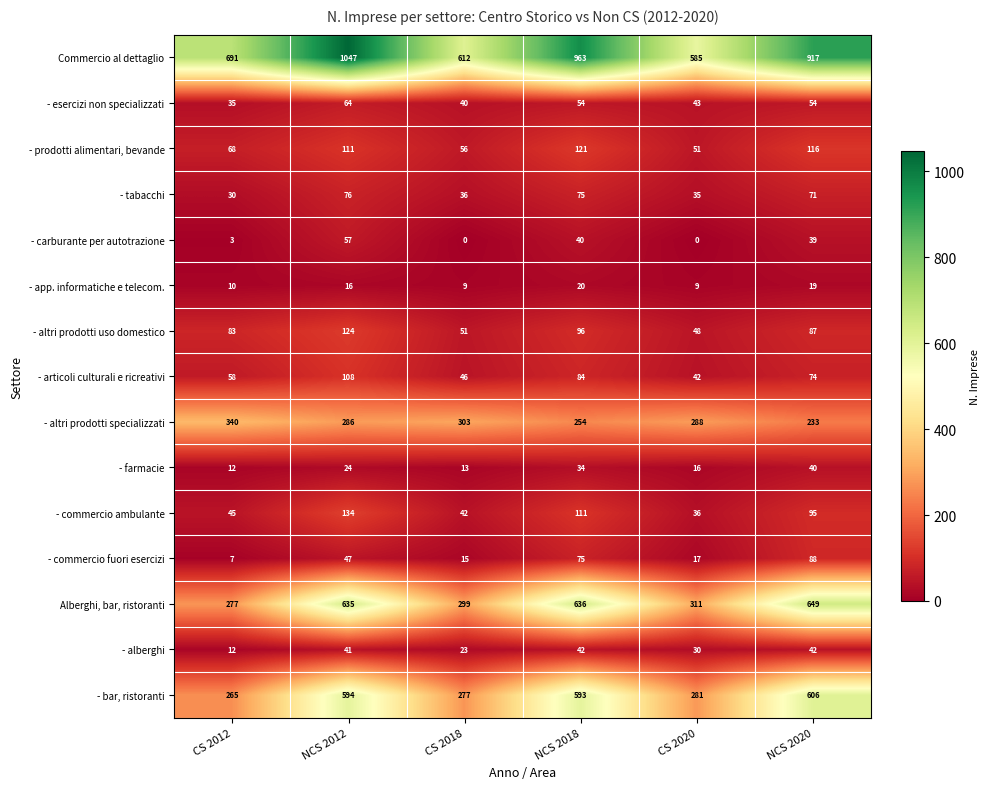

The value of - farmacie at CS 2018 is 13. True or false?

True